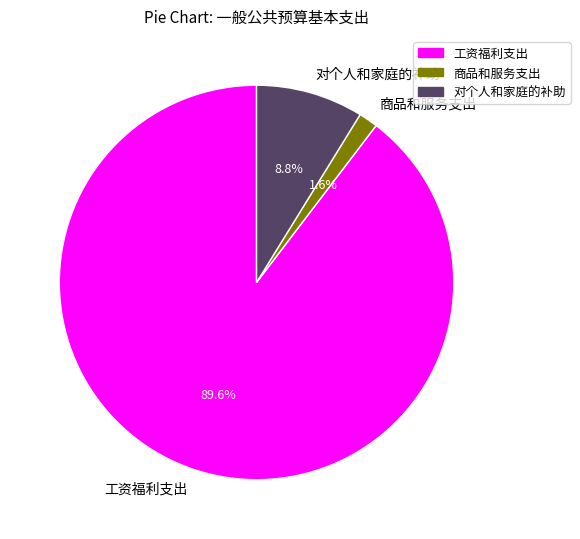

The 商品和服务支出 slice represents 2% of the pie. True or false?

True